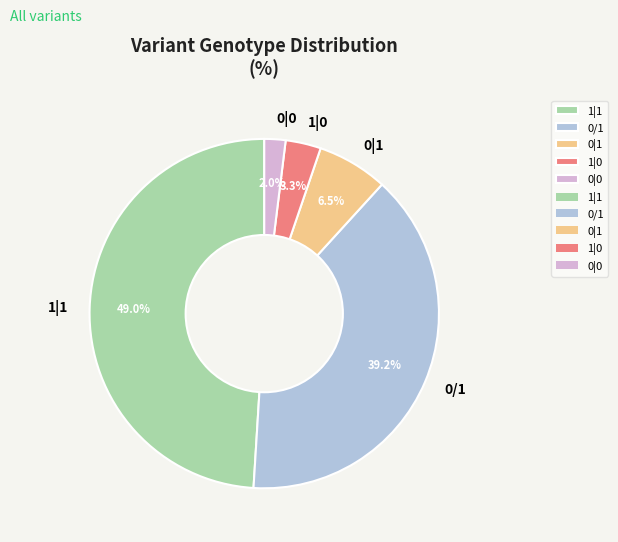

Rank the categories by value from highest to lowest.

1|1, 0/1, 0|1, 1|0, 0|0